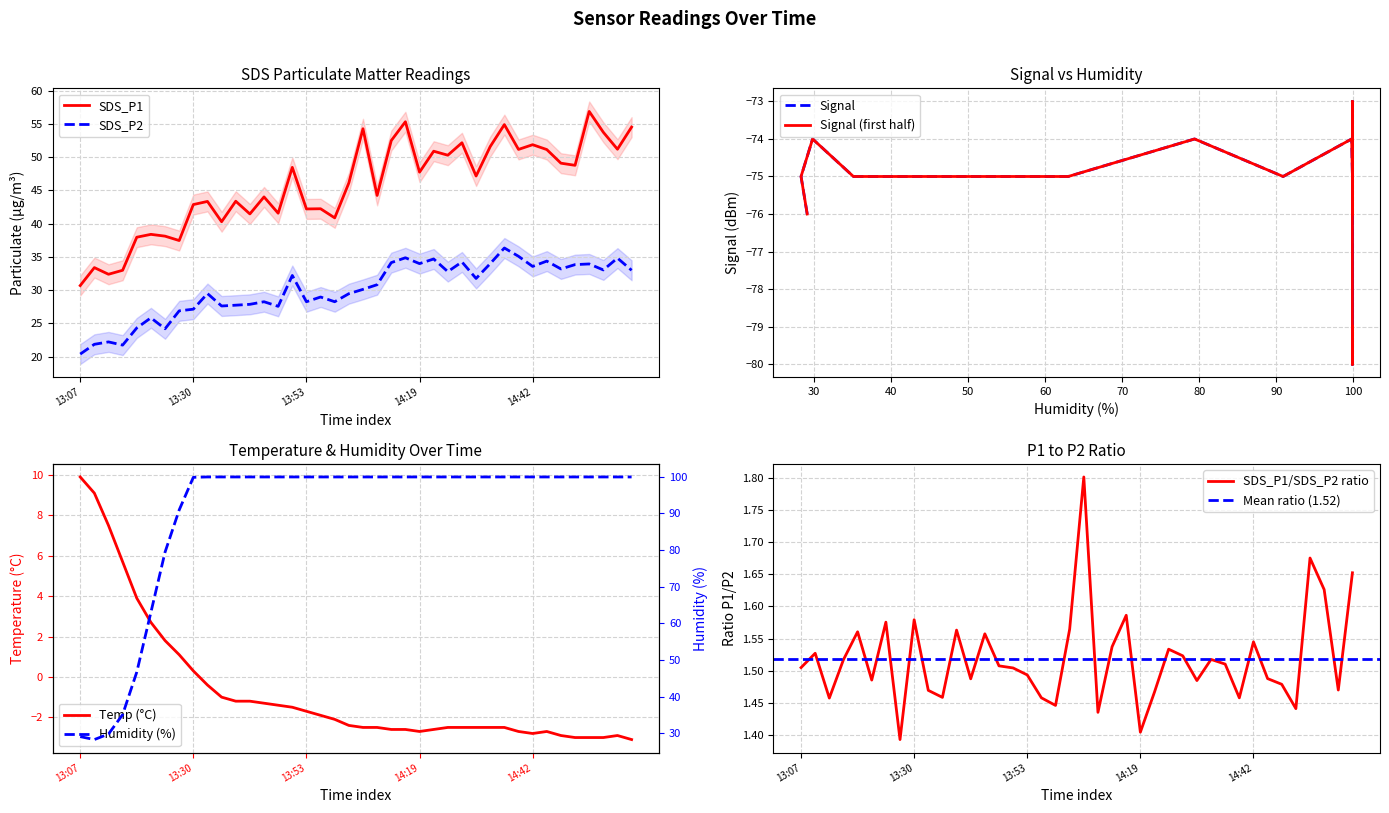

Between 2022/12/17 13:28 and 2022/12/17 13:48, which series saw the biggest shift?

Humidity